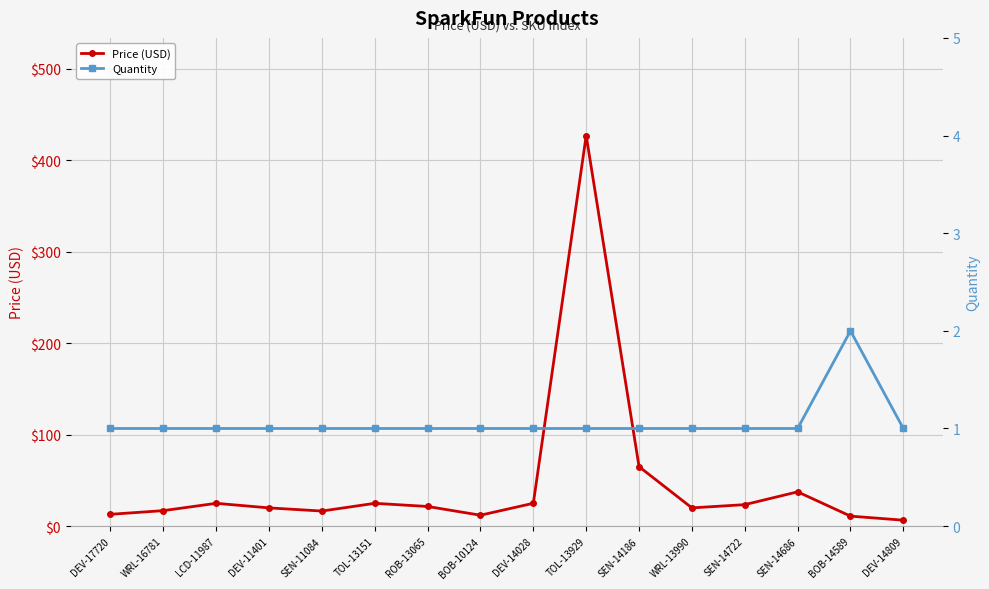

True or false: Price (USD) and Quantity cross at least once.

False